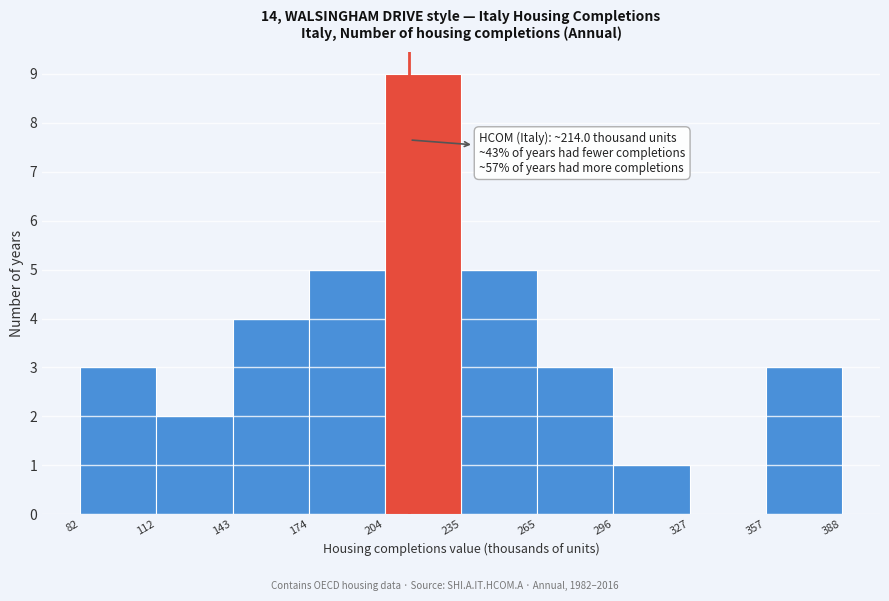

Which range on the x-axis has the tallest bar?

204 to 235